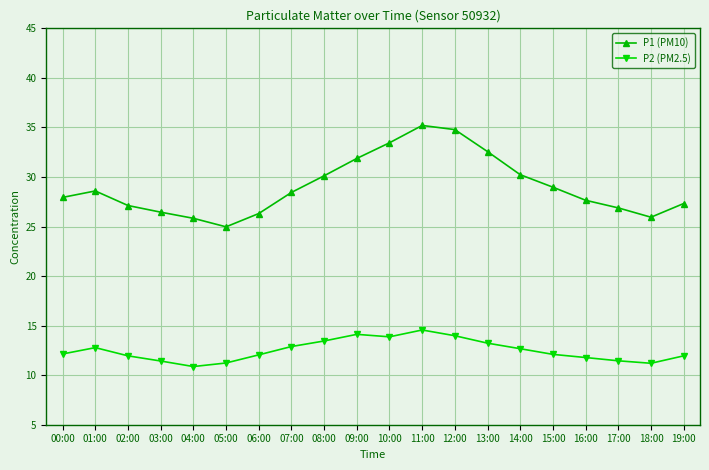

At which category does the chart reach its peak across all series?

11:00